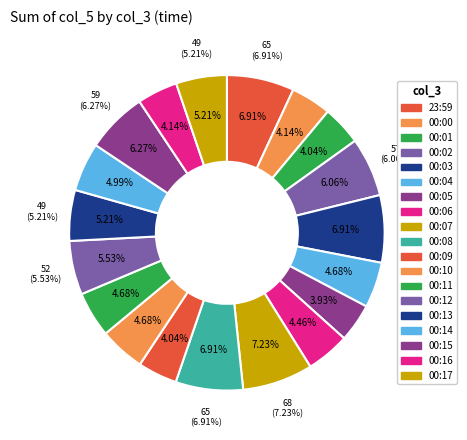

How many slices are in this pie chart?

19